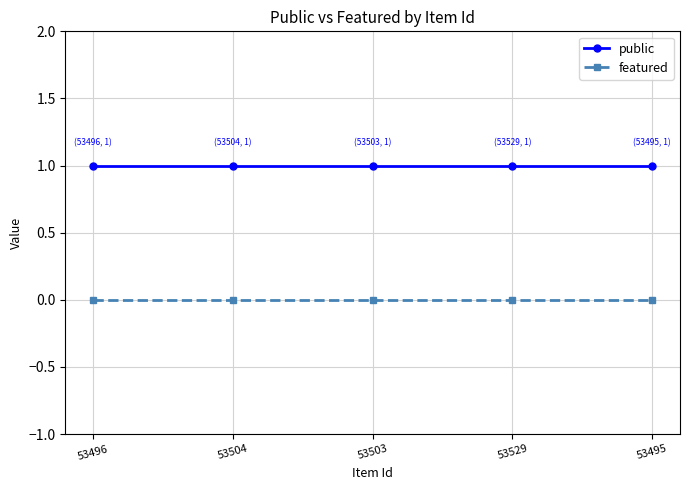

Reading left to right, extract all data points from this chart.

public: 53496=1	53504=1	53503=1	53529=1	53495=1
featured: 53496=0	53504=0	53503=0	53529=0	53495=0